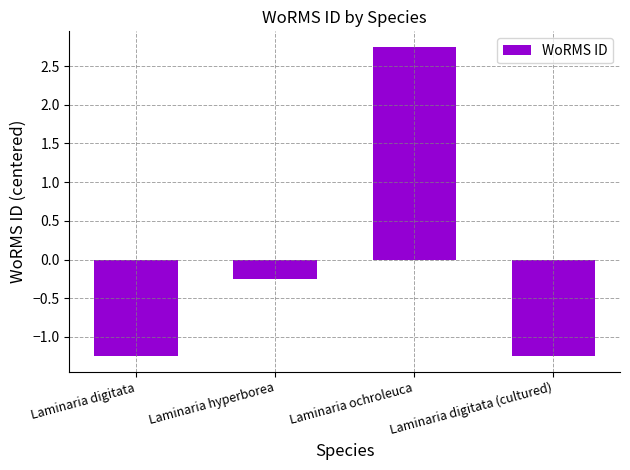

What is the difference between the values at Laminaria ochroleuca and Laminaria digitata?

4.0